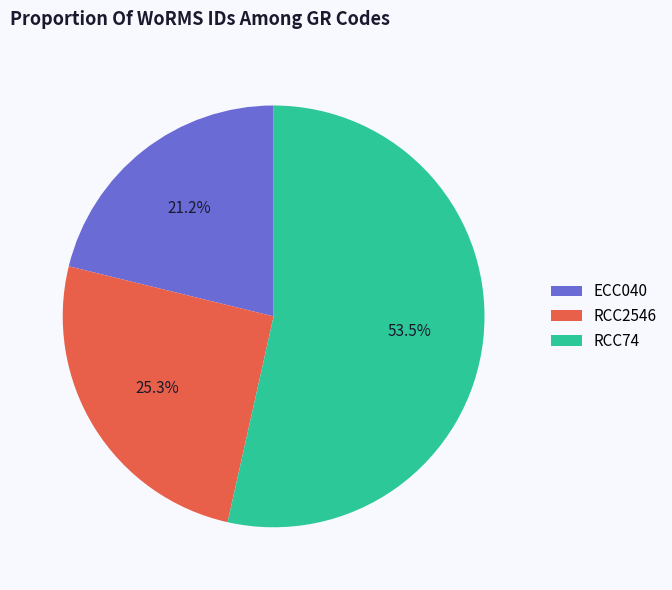

Approximately how many times larger is the value at ECC040 compared to RCC74?

0.4